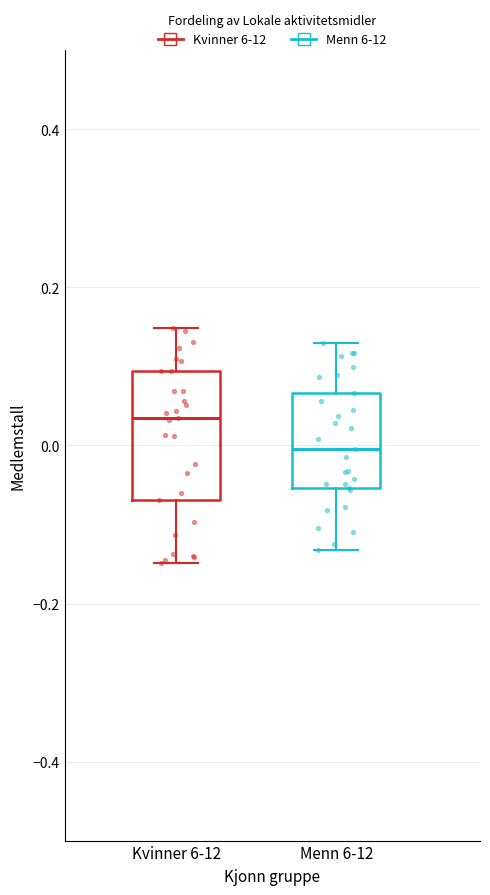

Where is the upper edge of the box for Kvinner 6-12 on the y-axis? The values are not printed on the chart, so give them approximately, as read against the axis.

0.10